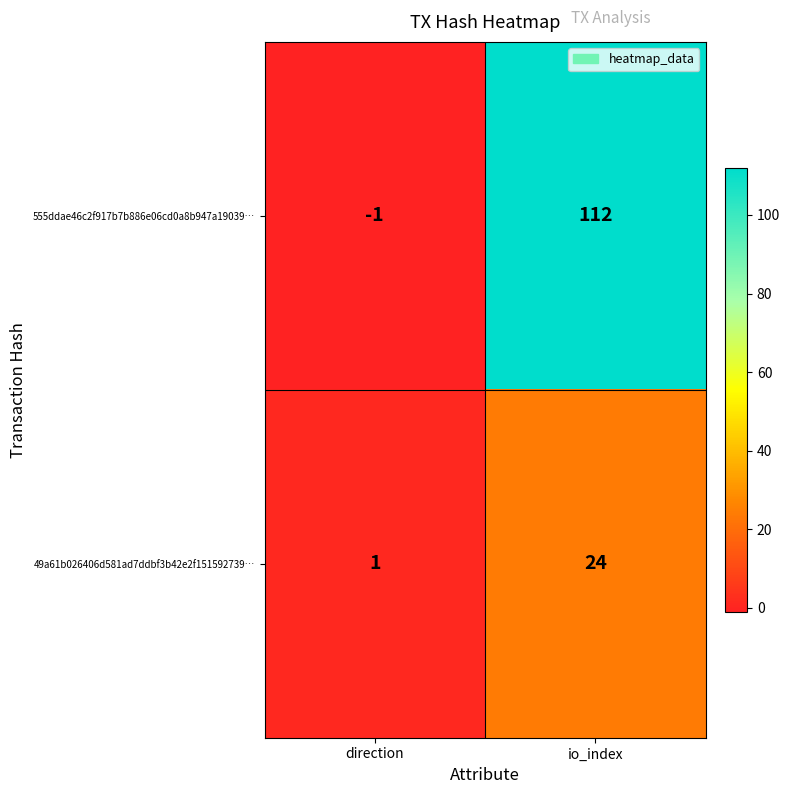

List the series in order of their peak value, lowest first.

49a61b026406d581ad7ddbf3b42e2f151592739…, 555ddae46c2f917b7b886e06cd0a8b947a19039…